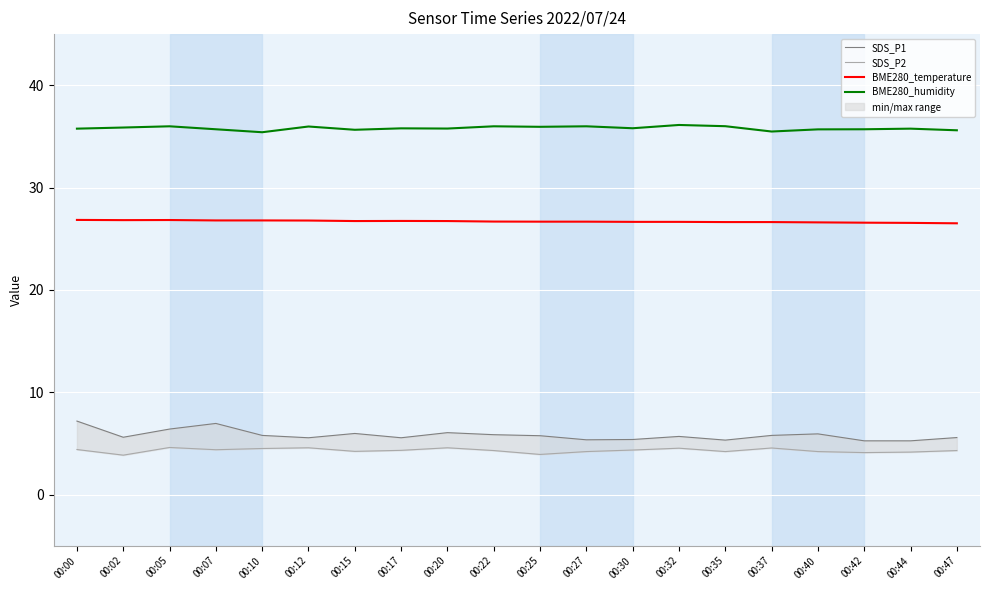

What is the value of the BME280_humidity point at the 16th from the left?

35.5